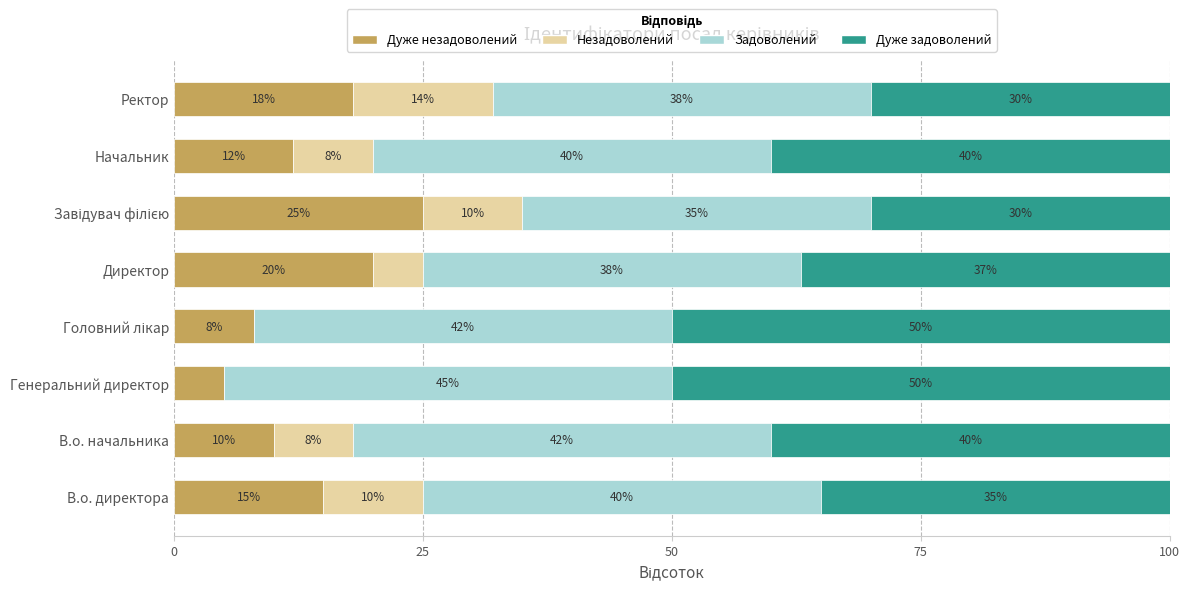

What is the total value across all series at Генеральний директор?

100